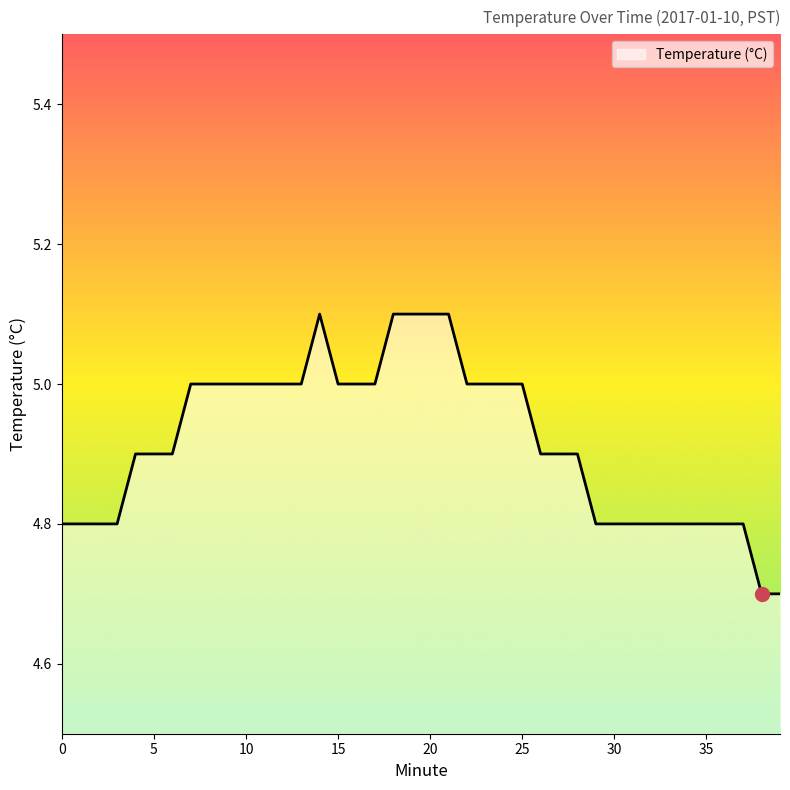

What is the difference between the maximum and minimum values?

0.4